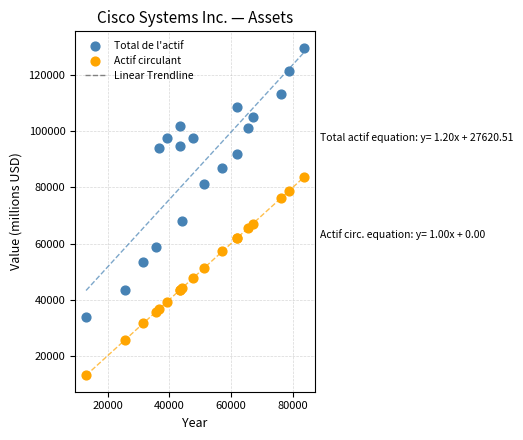

Which series has the largest Y range (max minus min)?

Total de l'actif